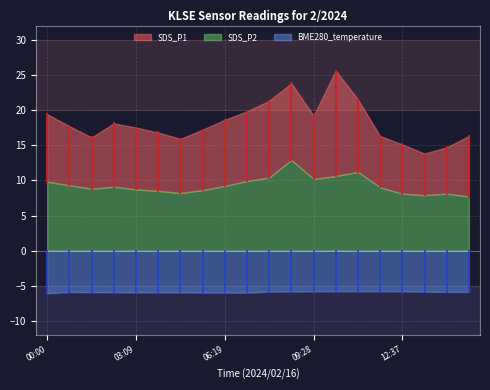

What are all the series names shown in the legend?

SDS_P1, SDS_P2, BME280_temperature